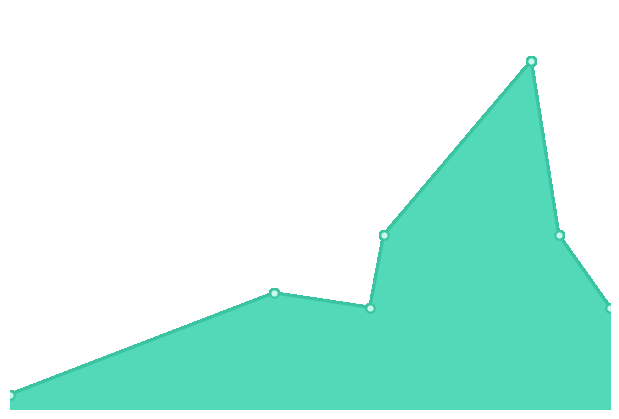

What is the minimum value shown in the chart?

1